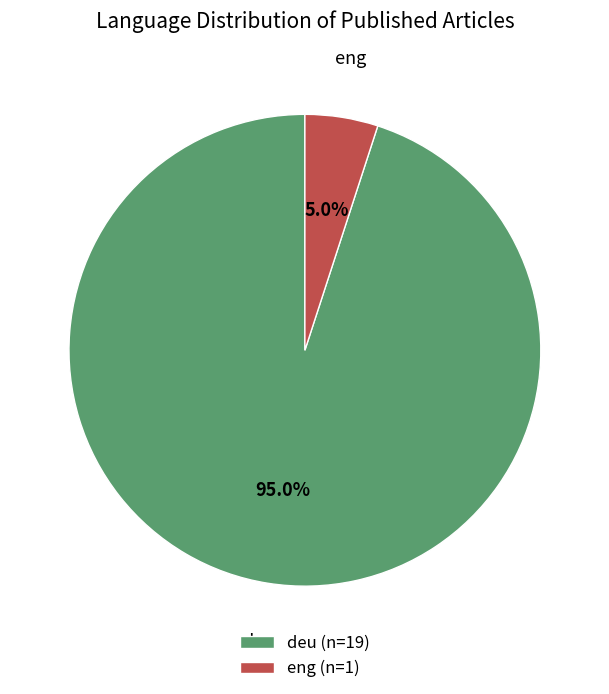

To the nearest percent, what is the average slice percentage?

50%